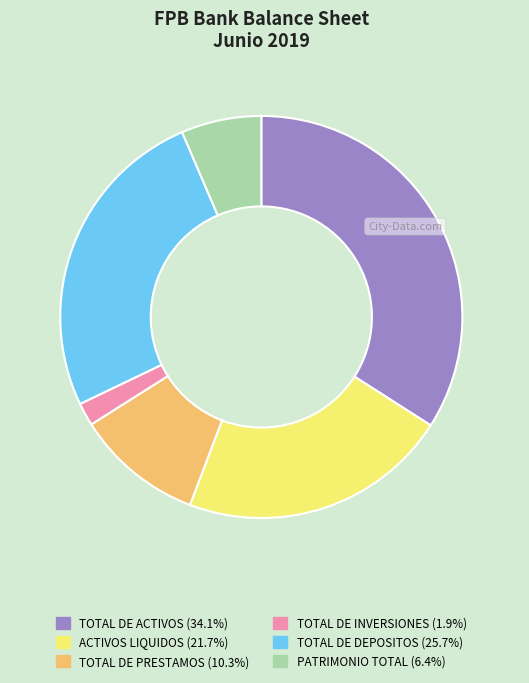

Does any single category account for the majority?

No